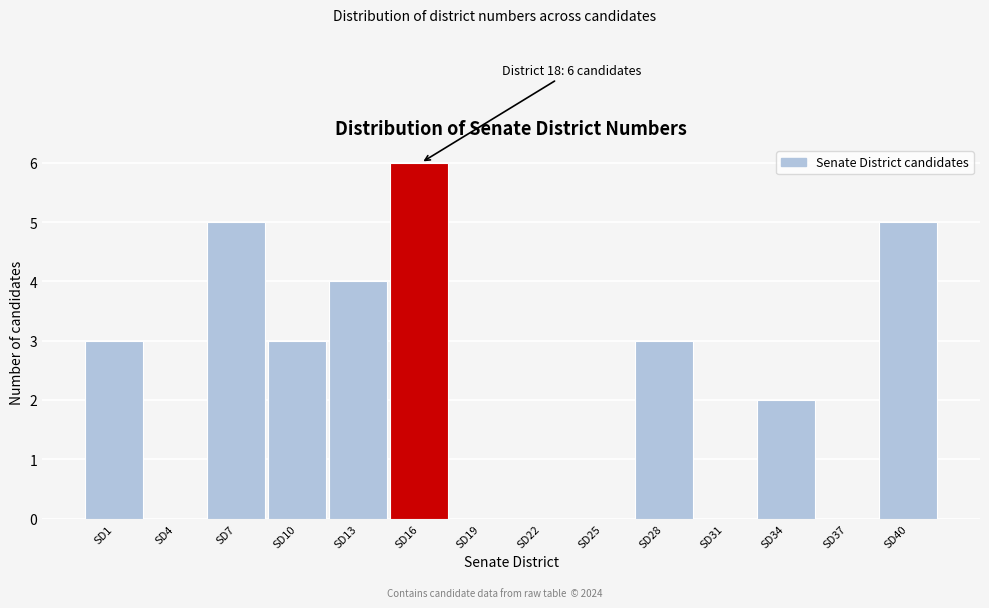

Reading left to right, extract all data points from this chart.

SD1=3	SD4=0	SD7=5	SD10=3	SD13=4	SD16=6	SD19=0	SD22=0	SD25=0	SD28=3	SD31=0	SD34=2	SD37=0	SD40=5